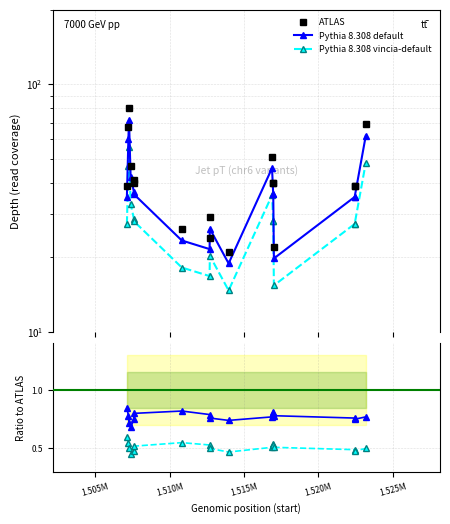

Which series has the largest range (max minus min)?

ATLAS